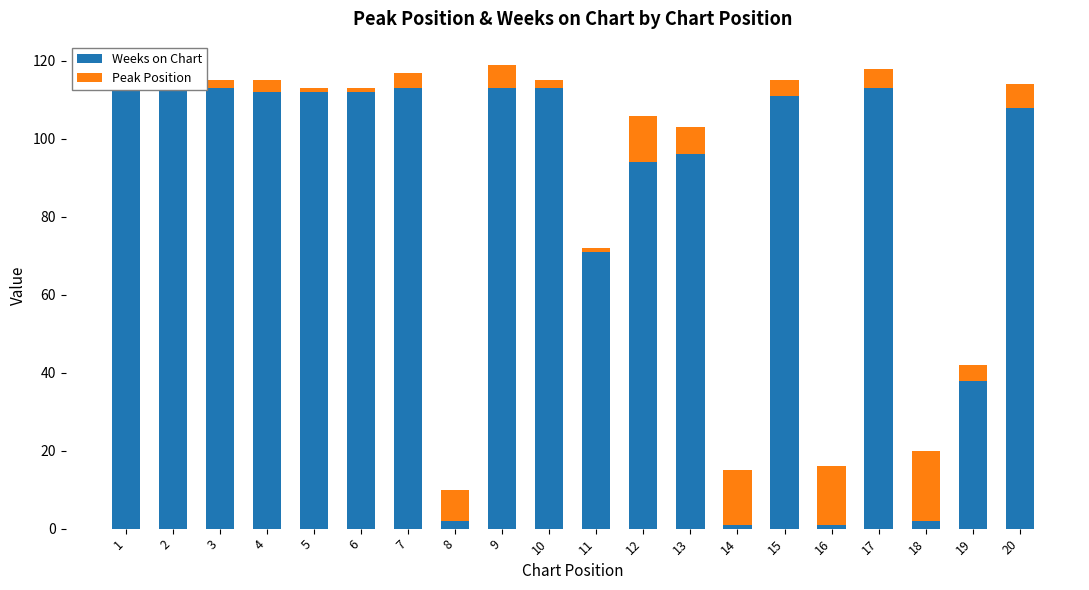

How many distinct data groups are displayed?

2